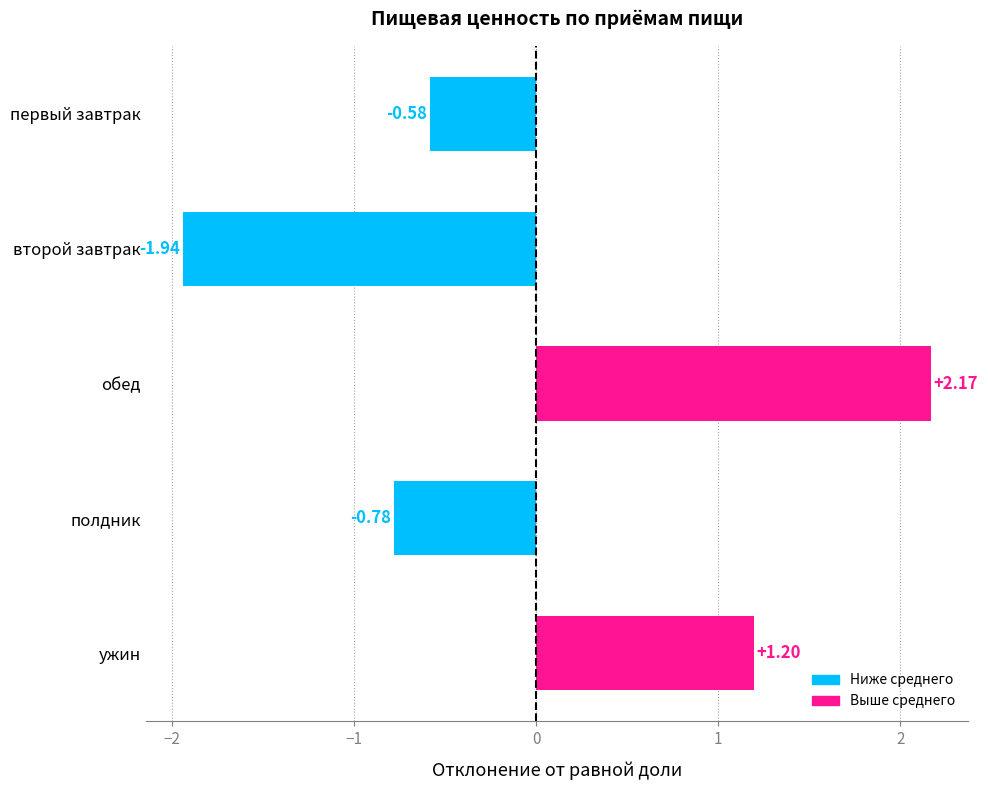

List the labels in order of value, largest first.

обед, ужин, первый завтрак, полдник, второй завтрак